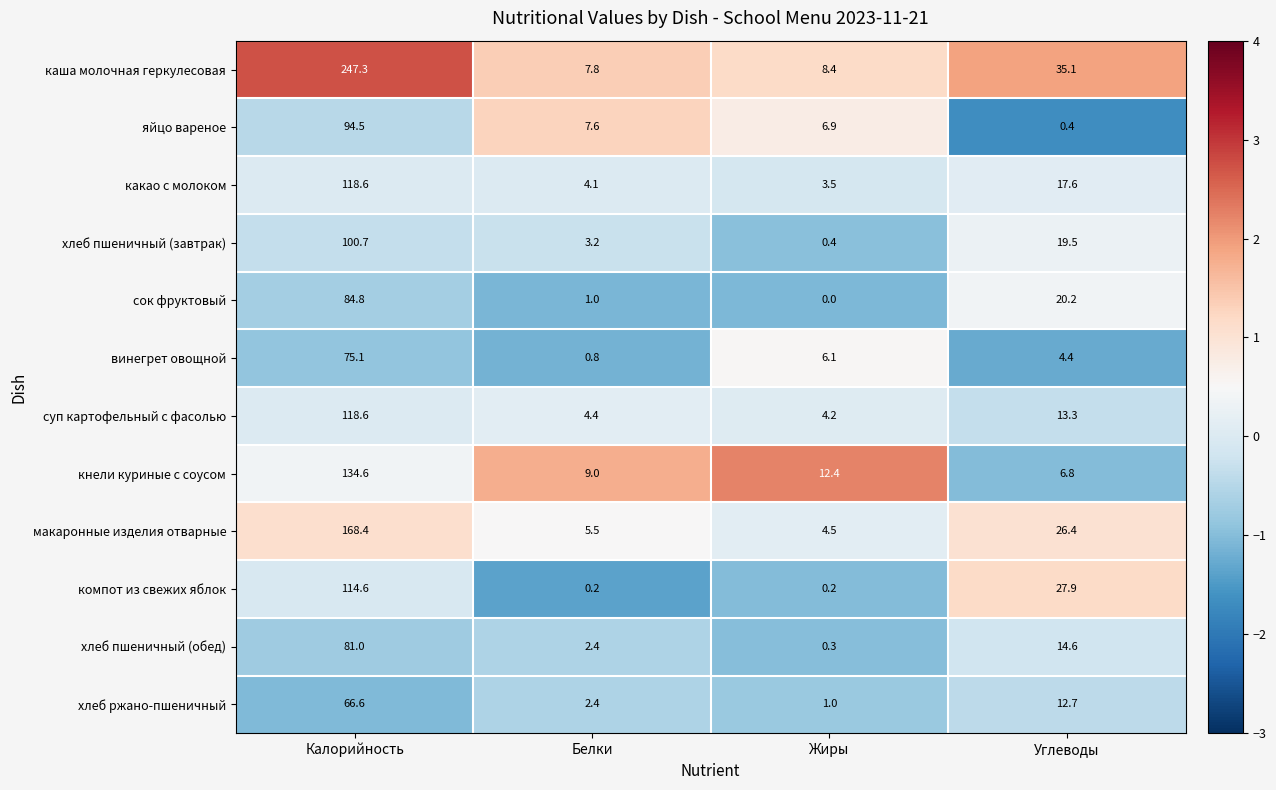

Rank the categories by винегрет овощной value from highest to lowest.

Калорийность, Жиры, Углеводы, Белки